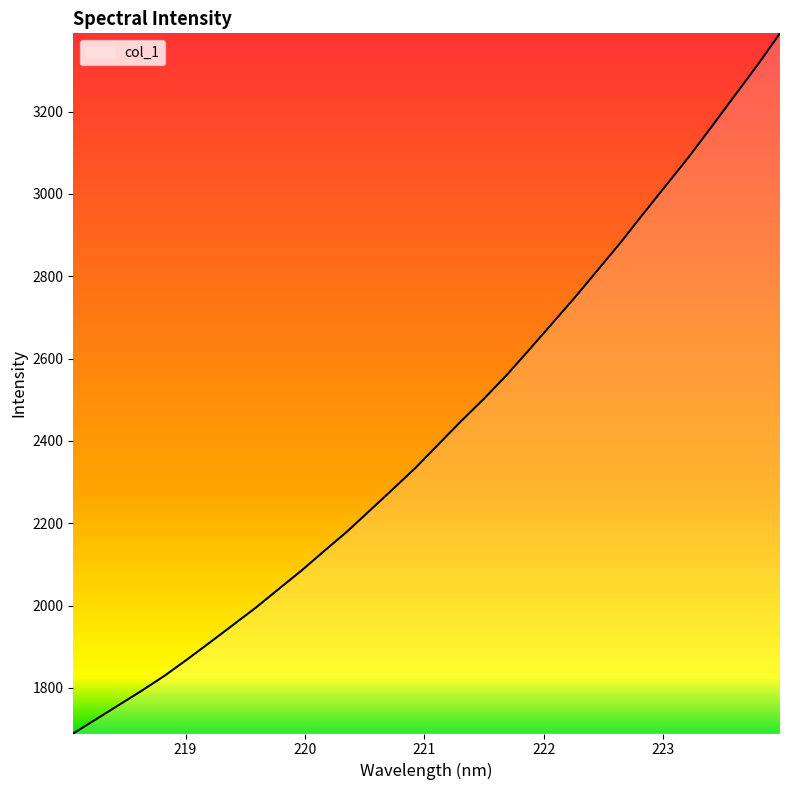

What is the minimum value shown in the chart?

1689.4